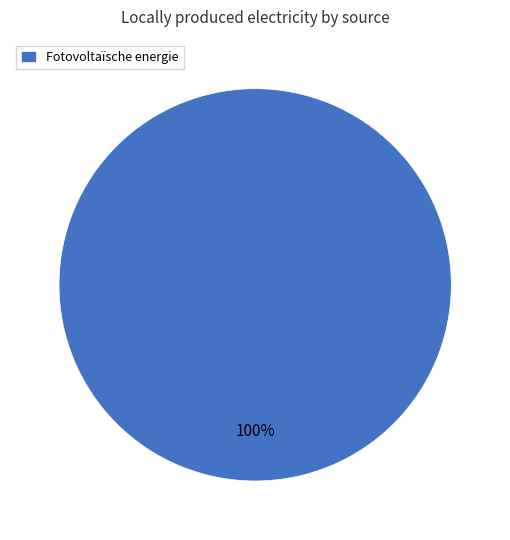

Which slice represents more than half of the pie?

Fotovoltaïsche energie